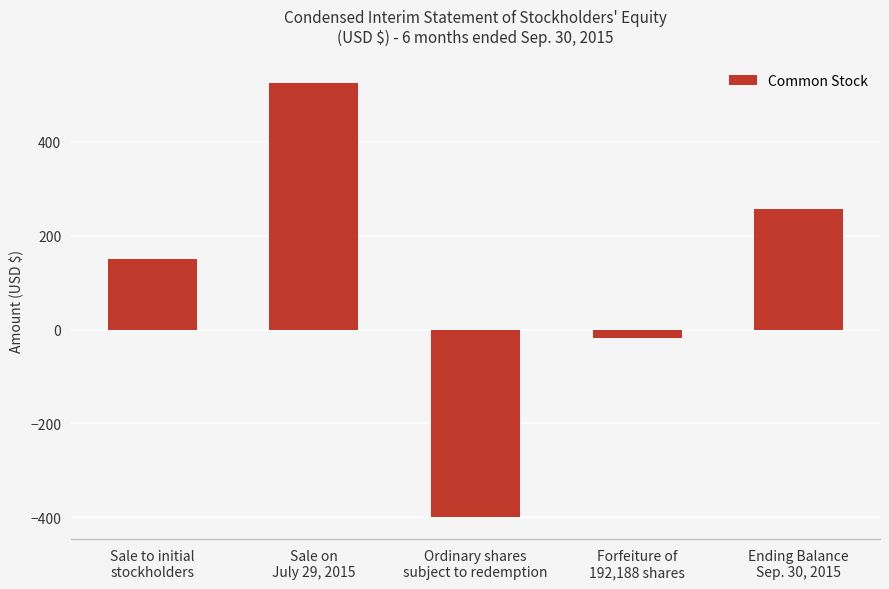

Rank the categories by value from lowest to highest.

Ordinary shares
subject to redemption, Forfeiture of
192,188 shares, Sale to initial
stockholders, Ending Balance
Sep. 30, 2015, Sale on
July 29, 2015